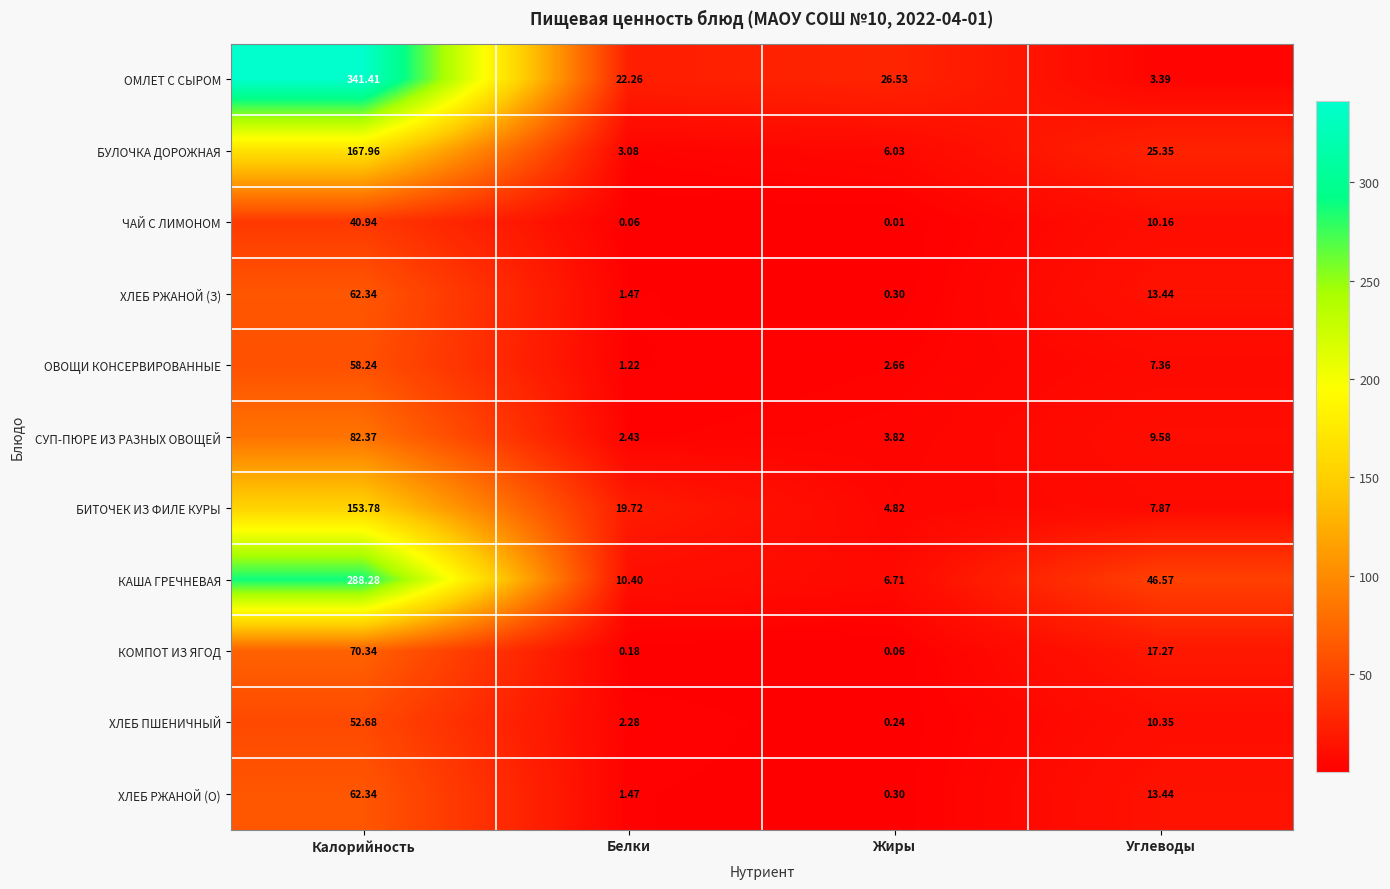

Which series has the largest total across all categories?

ОМЛЕТ С СЫРОМ